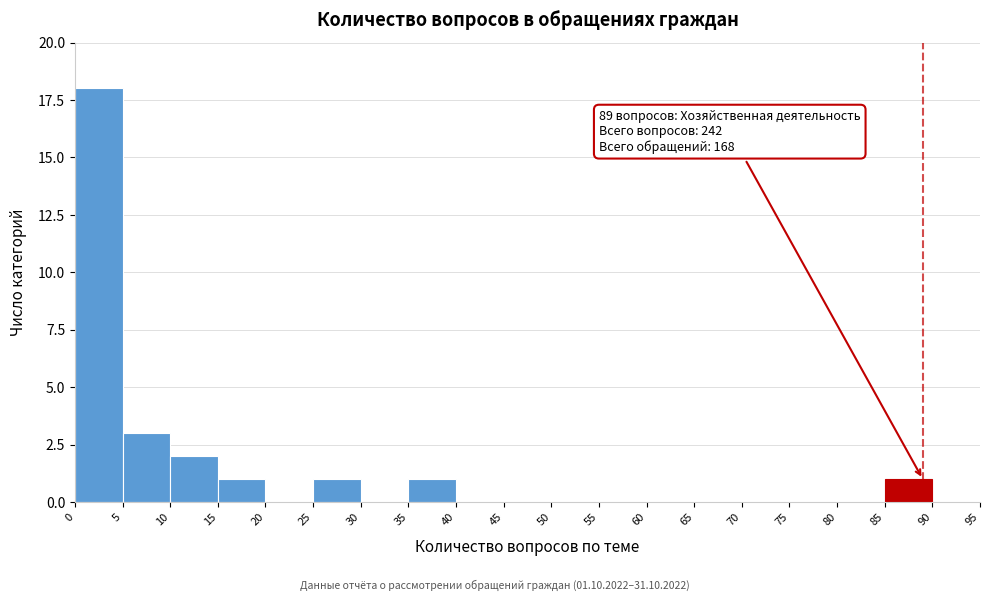

Over which range of the x-axis is the bar tallest?

0 to 5